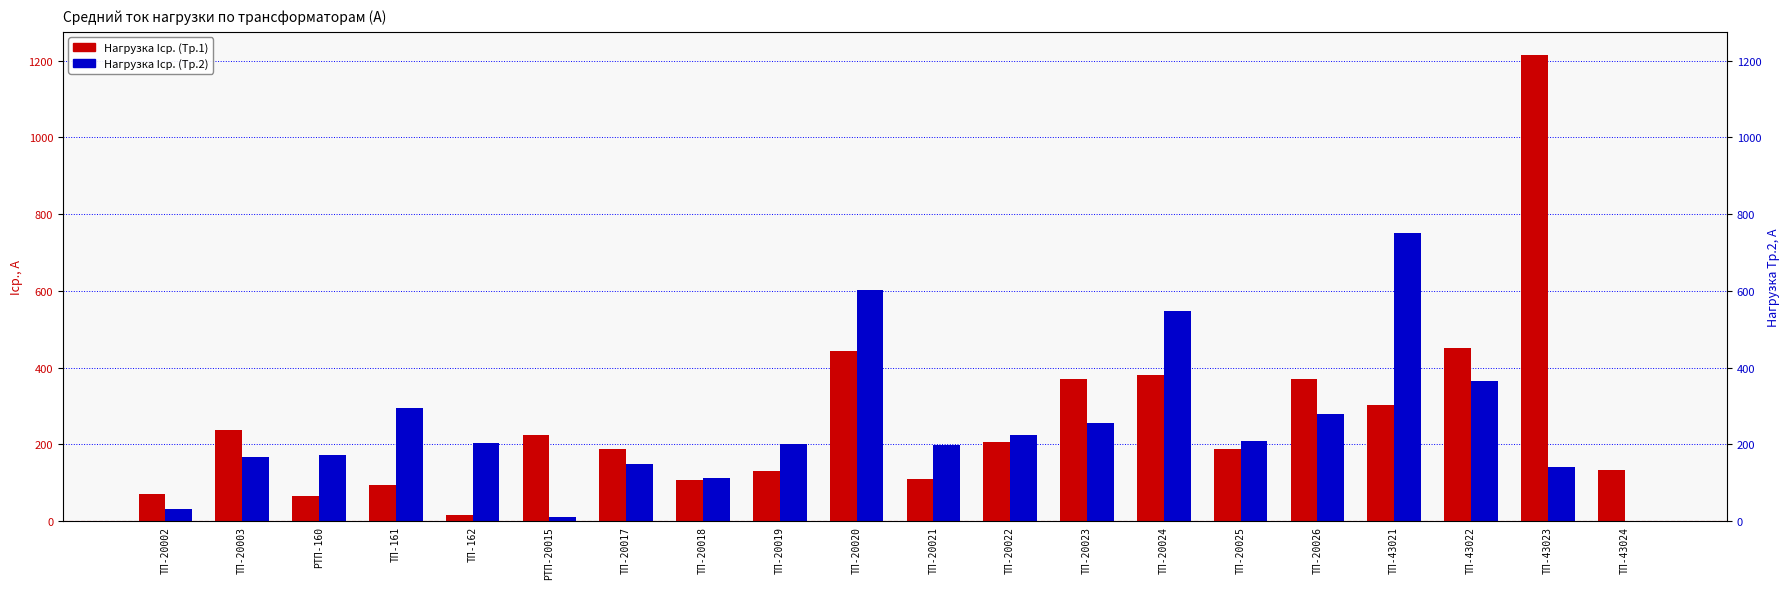

The value of Нагрузка Iср. (Тр.1) at ТП-20022 is 205.7. True or false?

True